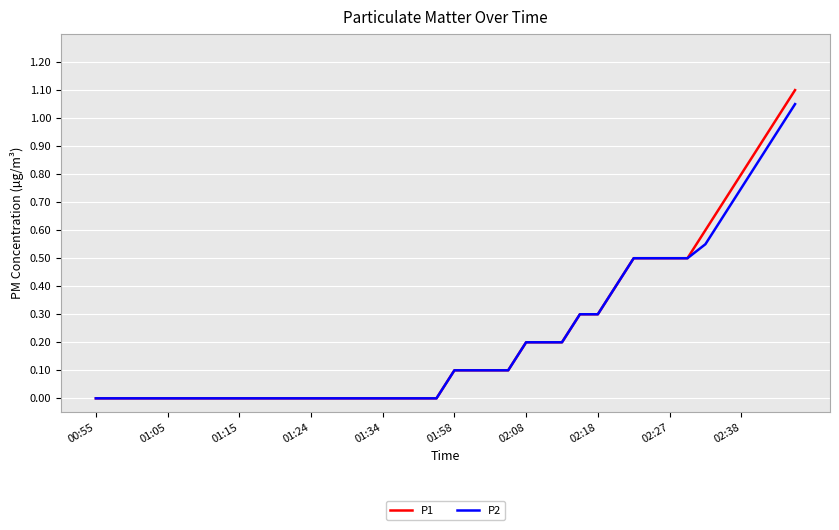

Which series has the largest range (max minus min)?

P1